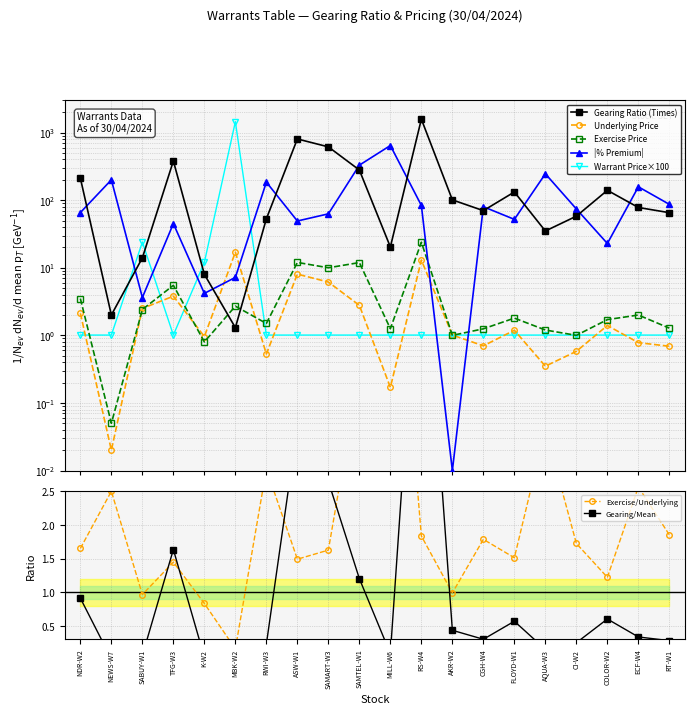

How many lines are shown in the chart?

5